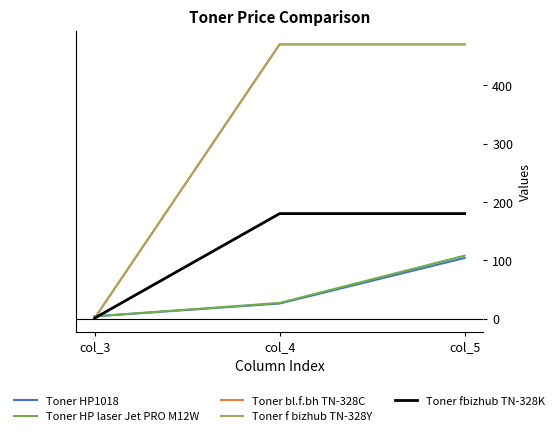

Does the chart display data point markers on the line(s)?

No